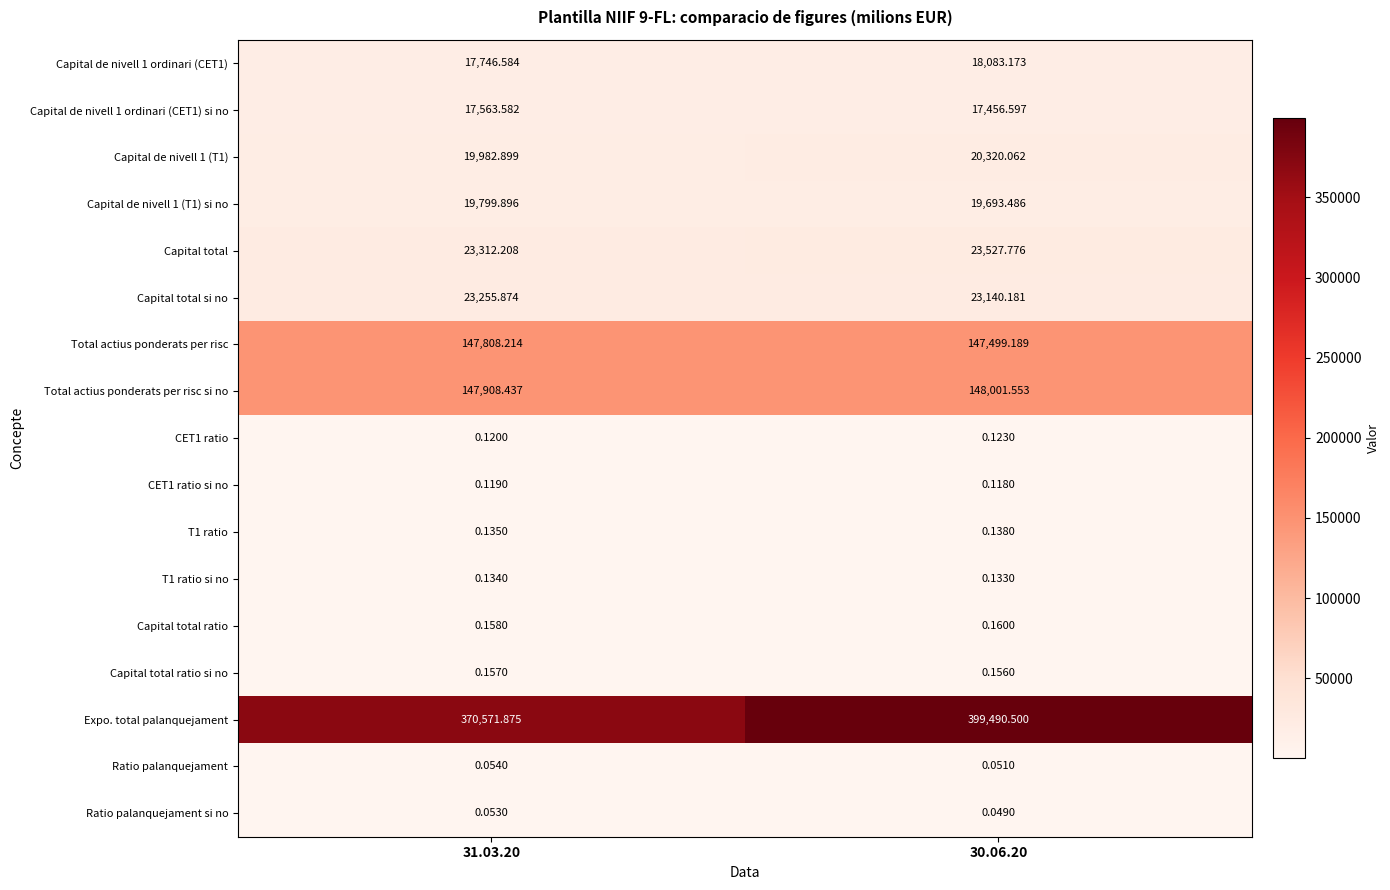

Which series has the largest total across all categories?

Expo. total palanquejament